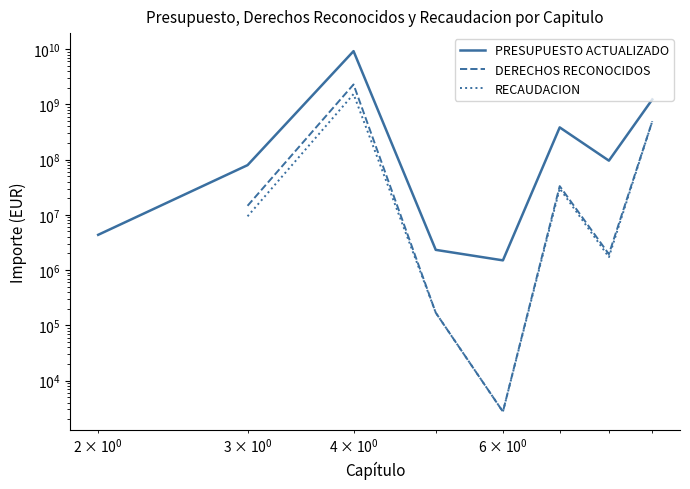

What is the difference between the maximum and minimum values in the PRESUPUESTO ACTUALIZADO series?

9215017592.0